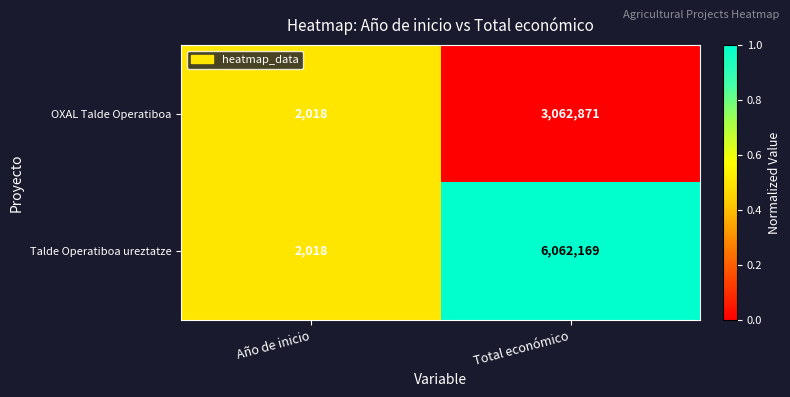

What is the sum of all Talde Operatiboa ureztatze values?

6064187